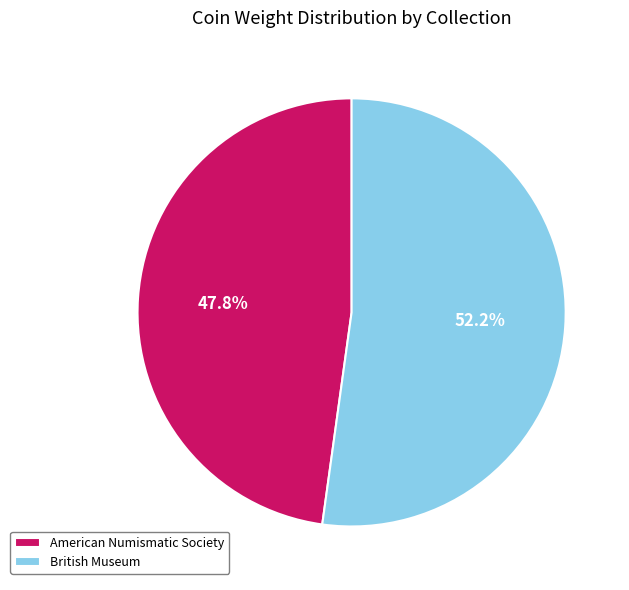

Which has a higher value, American Numismatic Society or British Museum?

British Museum